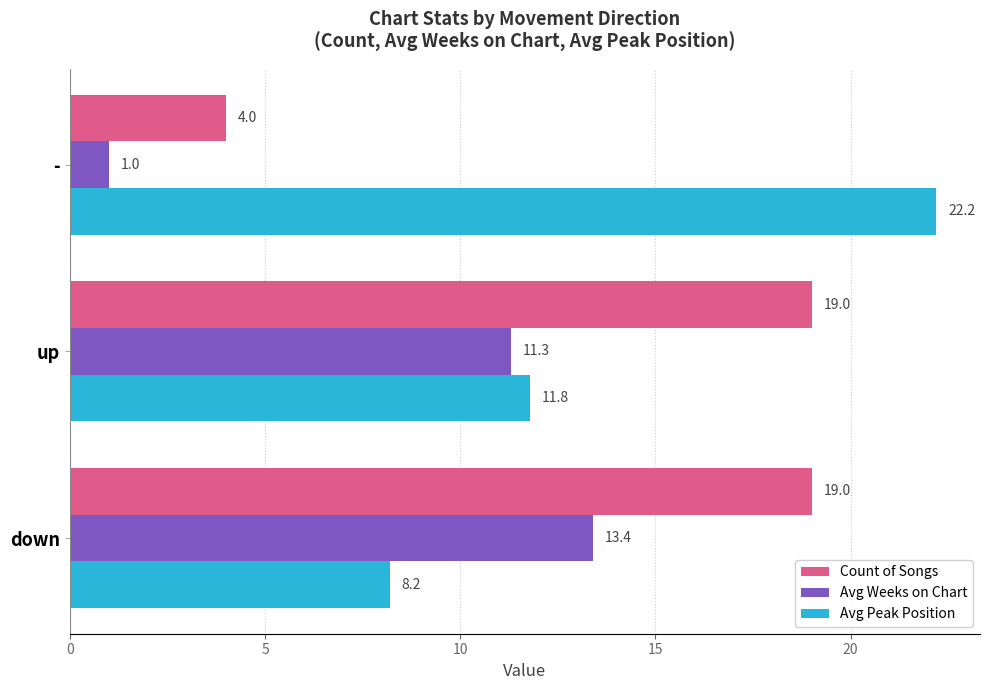

At which label does Avg Peak Position reach its peak?

-